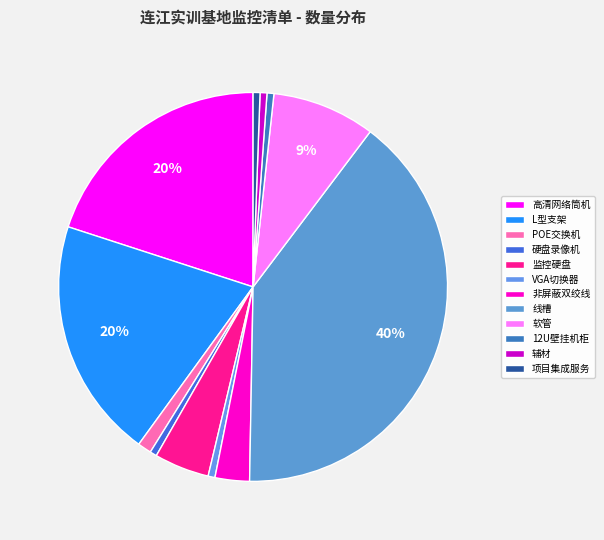

Which has a higher value, 监控硬盘 or 软管?

软管